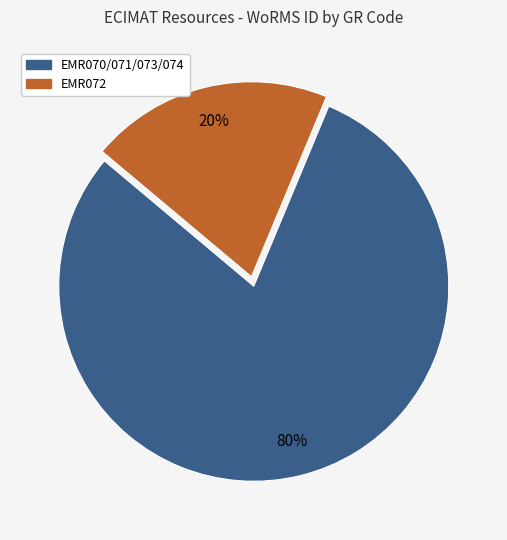

To the nearest percent, what is the average slice percentage?

50%